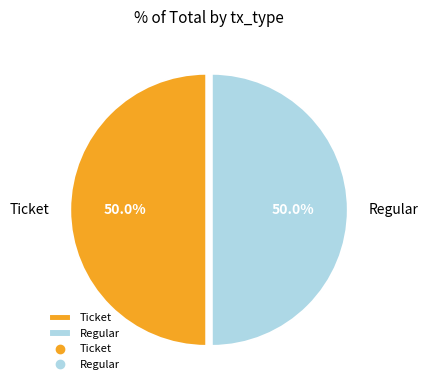

Combined, do Ticket and Regular account for over 50%?

Yes